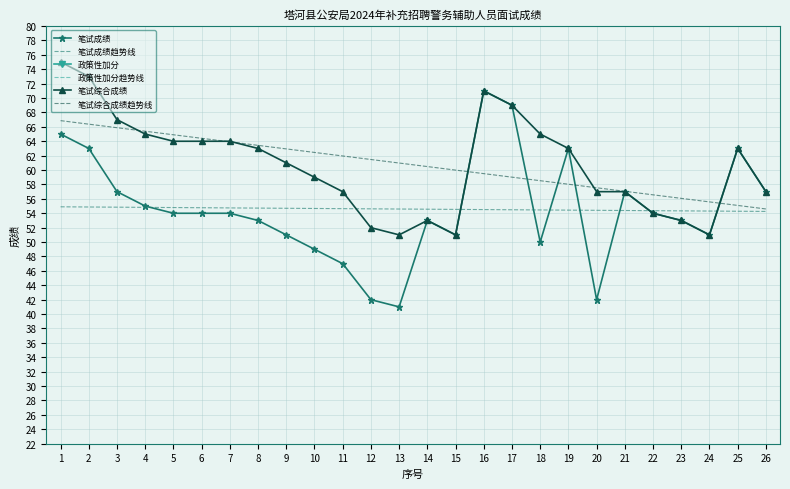

What is the total value across all series at 11?

237.9